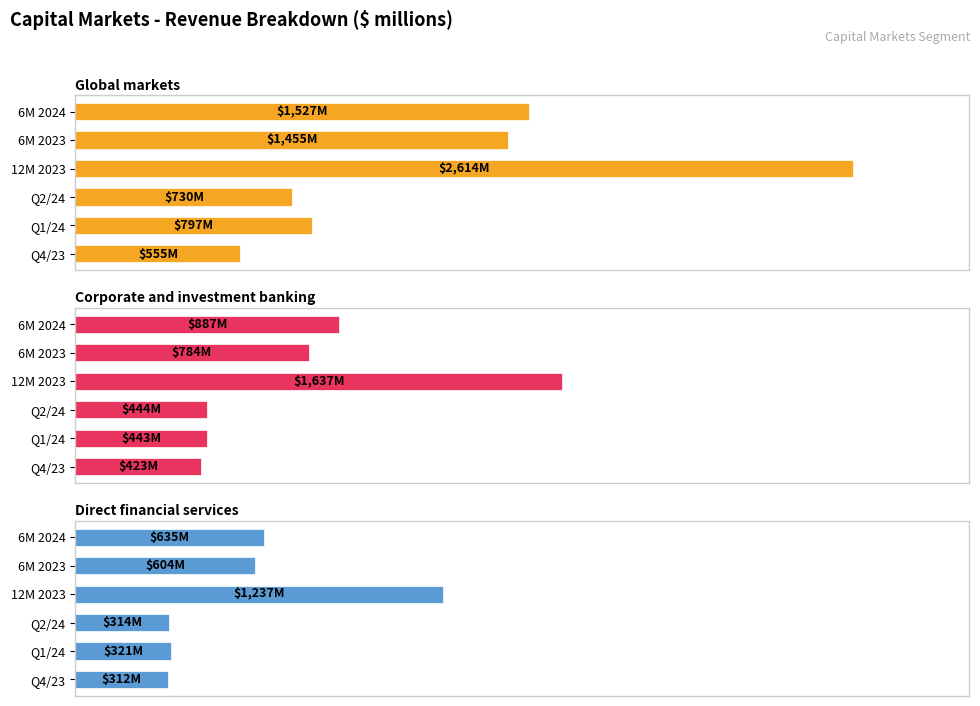

What is the lowest value of the Global markets series?

555